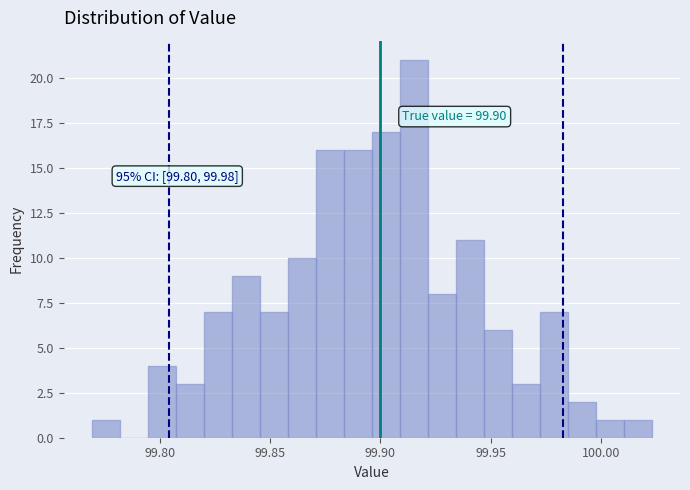

Around what value on the x-axis is the tallest bar? Give the approximate position of its centre, as read against the axis.

99.915